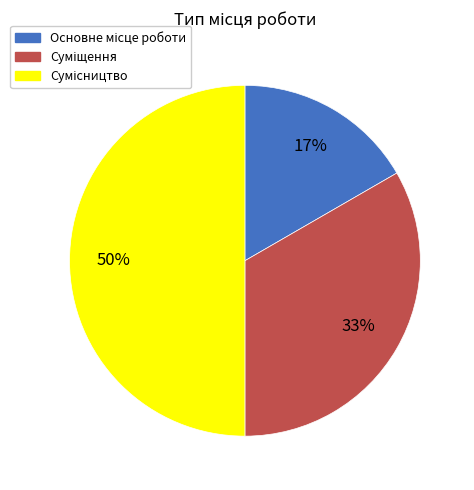

To the nearest percent, what is the difference between the largest and smallest slice percentages?

33%